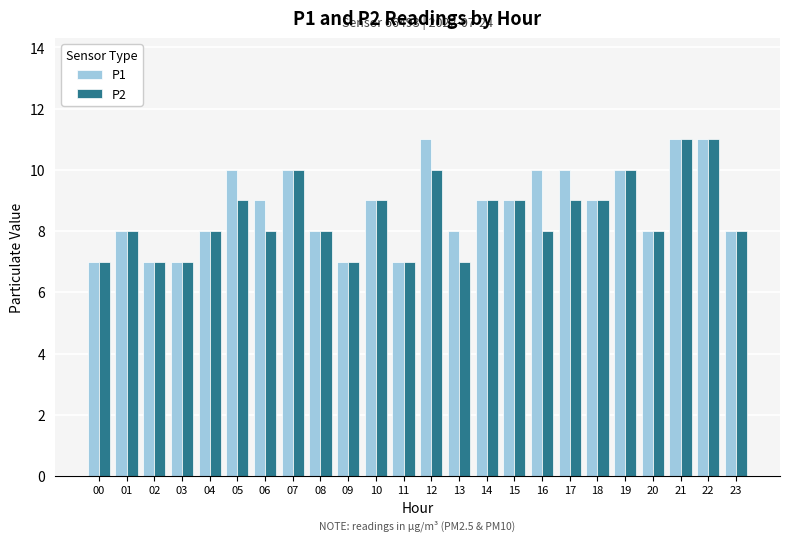

Is it true that P2 equals 3 at 19?

False